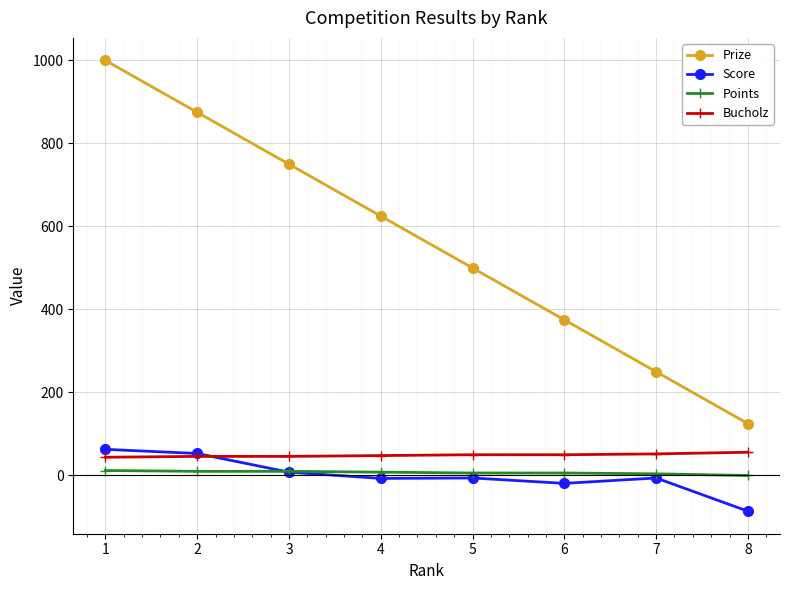

What is the sum of the Prize values at 3 and 8?

875